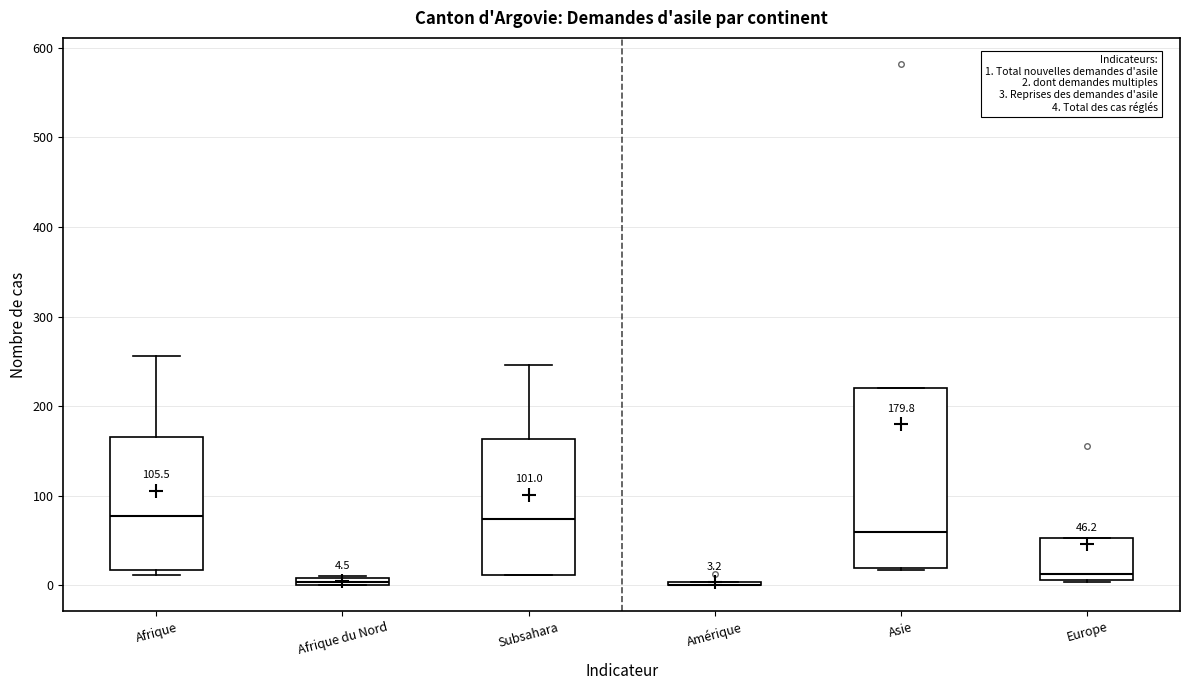

Which box is the tallest, from its lower edge to its upper edge?

Asie